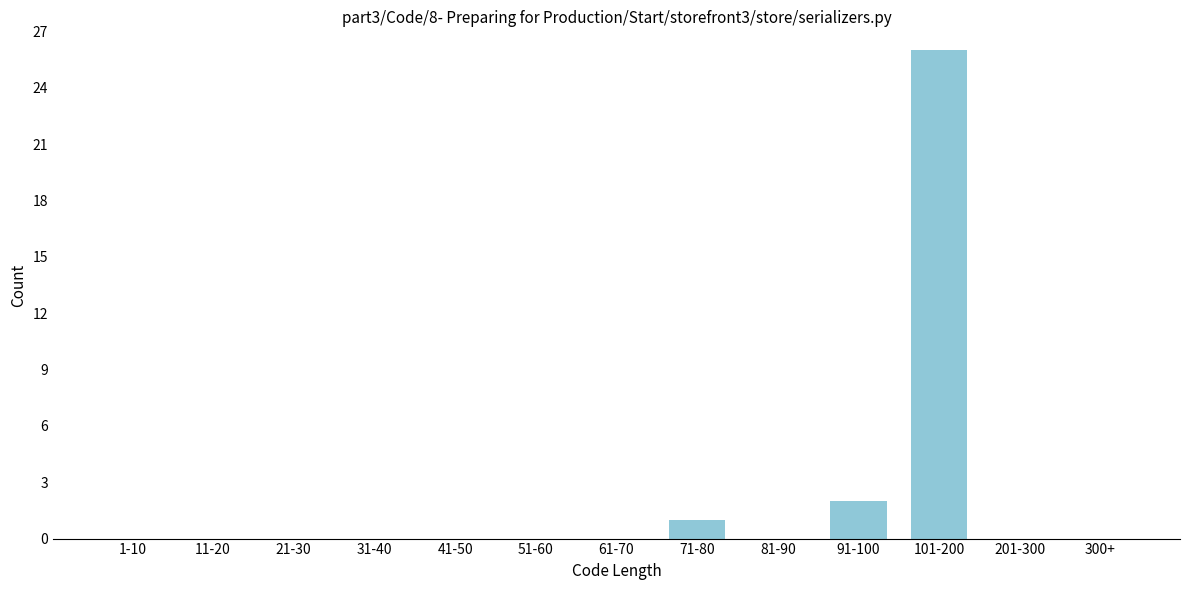

Reading left to right, extract all data points from this chart.

1-10=0	11-20=0	21-30=0	31-40=0	41-50=0	51-60=0	61-70=0	71-80=1	81-90=0	91-100=2	101-200=26	201-300=0	300+=0